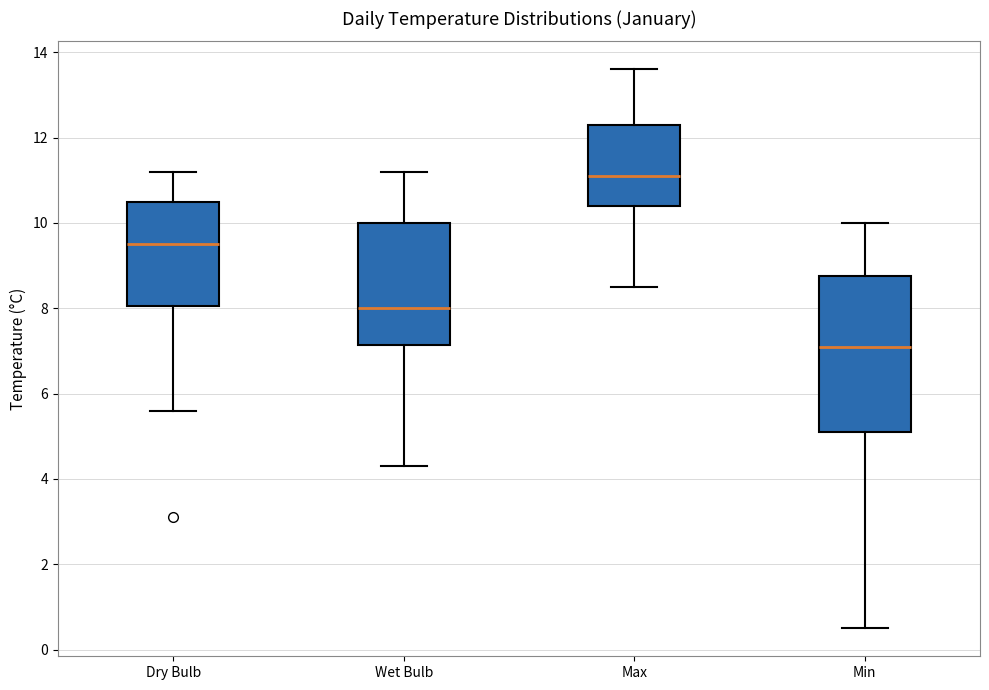

Where does the upper whisker of the box for Dry Bulb end on the y-axis? The values are not printed on the chart, so give them approximately, as read against the axis.

11.2